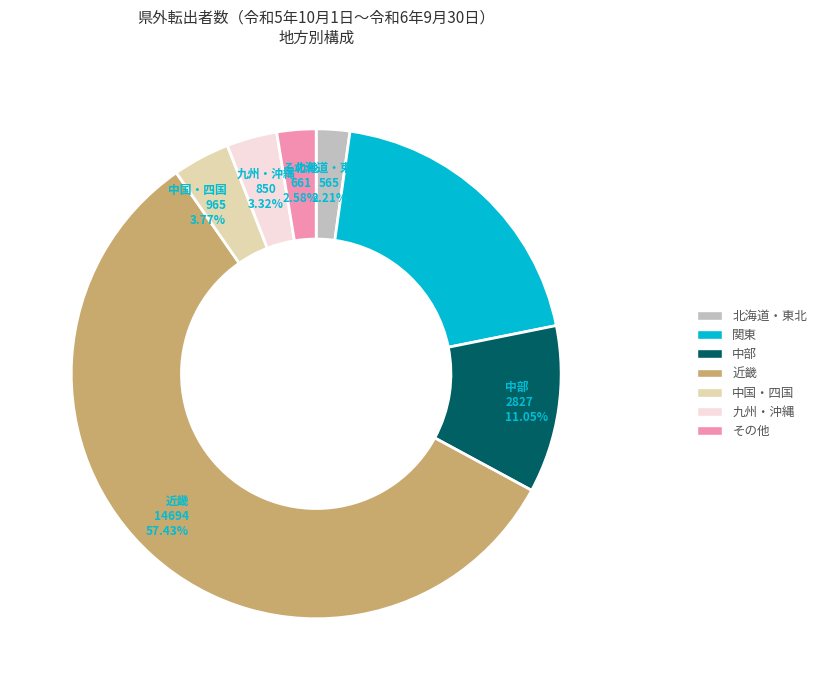

How many slices are in this pie chart?

7